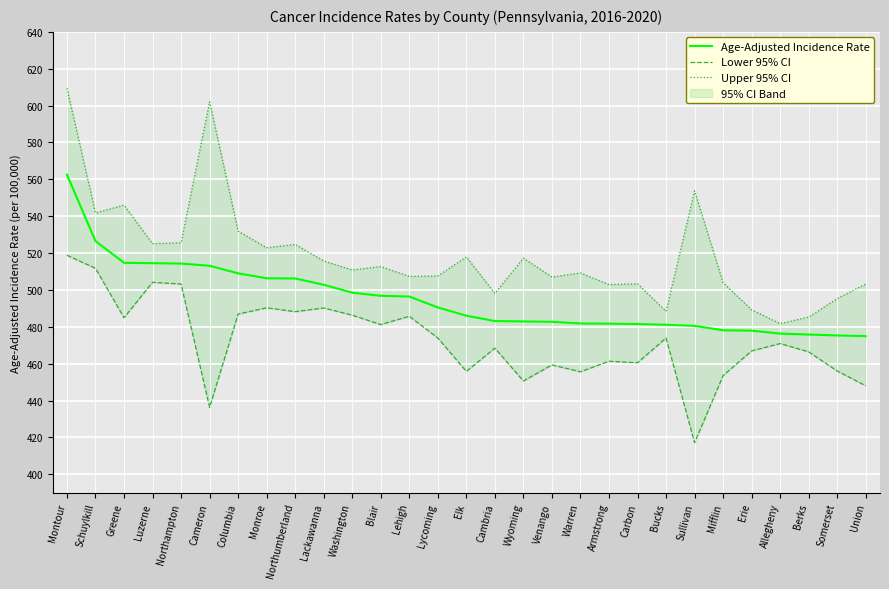

True or false: Upper 95% CI and Age-Adjusted Incidence Rate cross at least once.

False